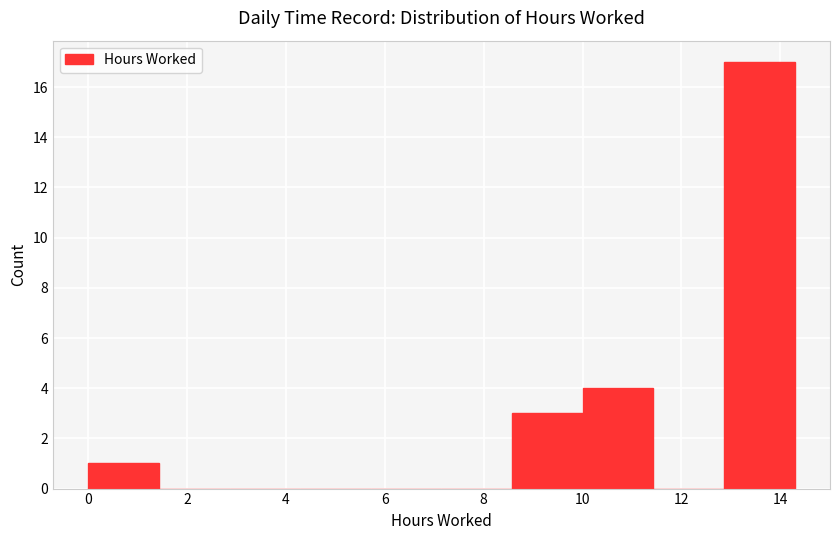

Reading left to right, transcribe this chart: for each bar, give the range it covers on the x-axis and its height. Neither the bar edges nor the heights are printed on the chart, so give them approximately, as read against the axes.

0.0 to 1.4: 1
1.4 to 2.8: 0
2.8 to 4.2: 0
4.2 to 5.8: 0
5.8 to 7.2: 0
7.2 to 8.6: 0
8.6 to 10.0: 3
10.0 to 11.4: 4
11.4 to 12.8: 0
12.8 to 14.2: 17